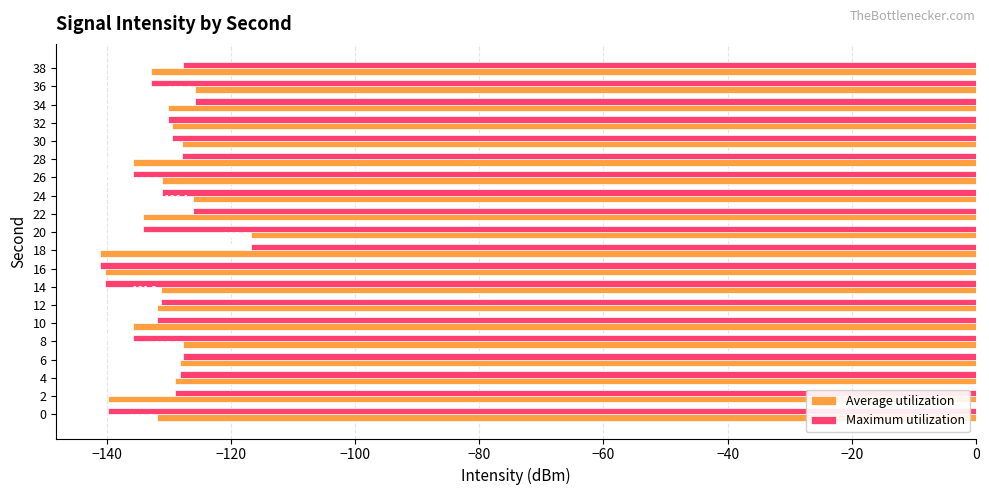

What is the highest value of the Average utilization series?

-116.8